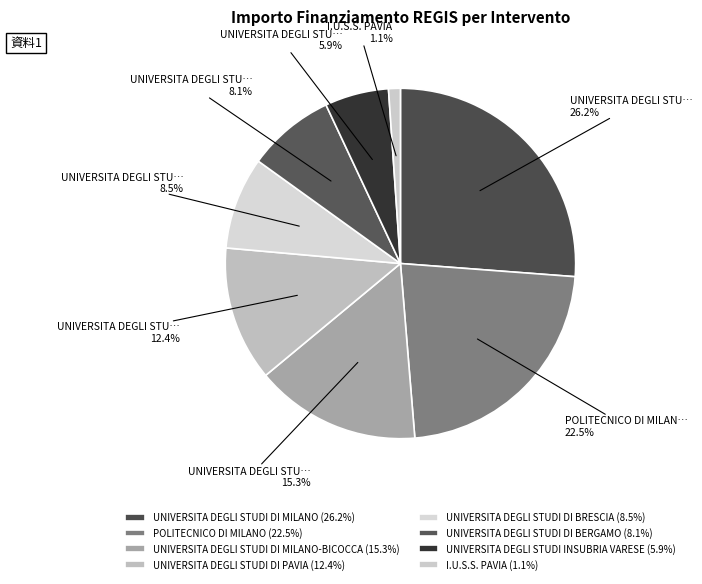

Rank the categories by value from highest to lowest.

UNIVERSITA DEGLI STUDI DI MILANO, POLITECNICO DI MILANO, UNIVERSITA DEGLI STUDI DI MILANO-BICOCCA, UNIVERSITA DEGLI STUDI DI PAVIA, UNIVERSITA DEGLI STUDI DI BRESCIA, UNIVERSITA DEGLI STUDI DI BERGAMO, UNIVERSITA DEGLI STUDI INSUBRIA VARESE, I.U.S.S. PAVIA